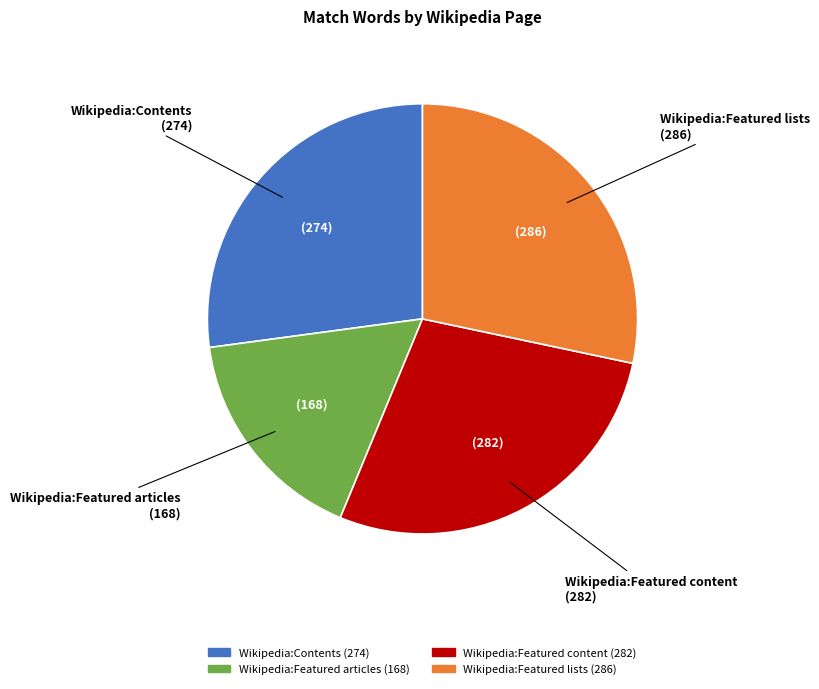

The Wikipedia:Featured content slice represents 19% of the pie. True or false?

False